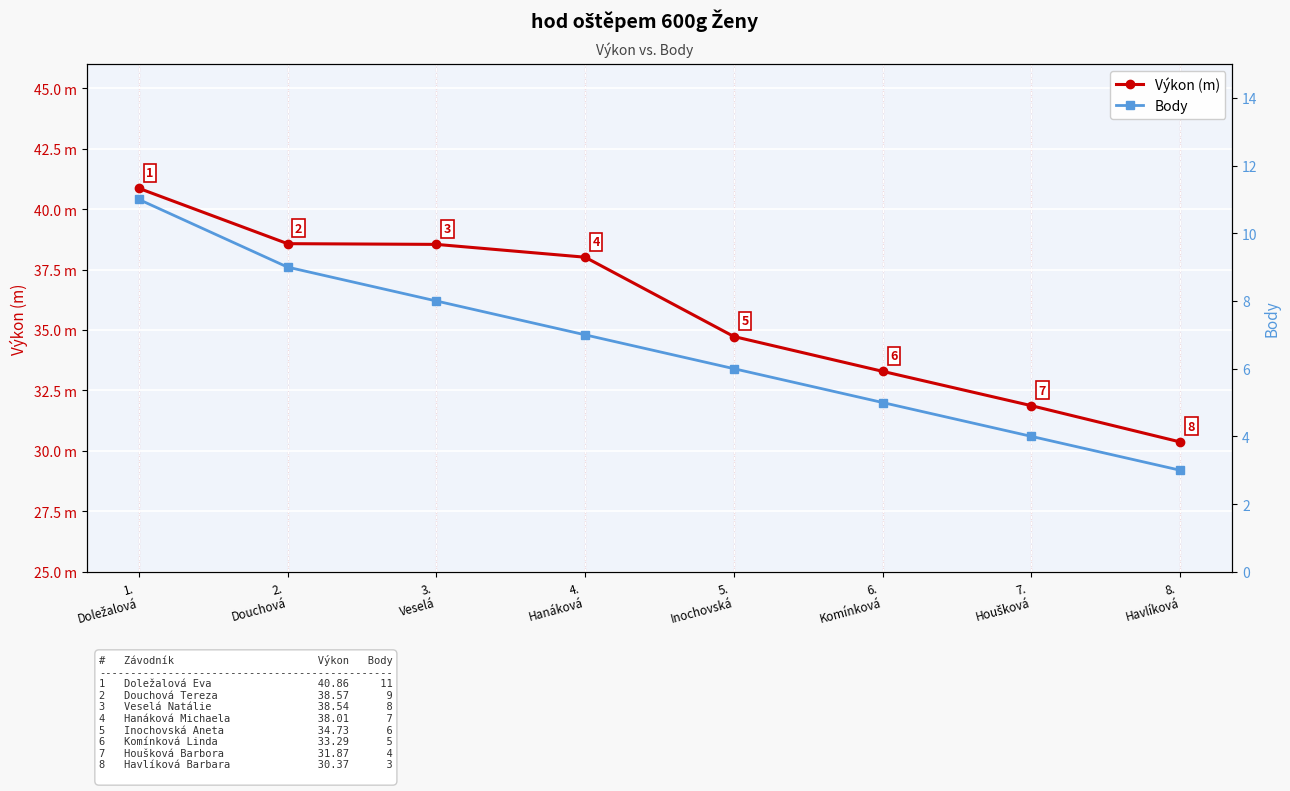

The value of Body at 2.
Douchová is 4.7. True or false?

False